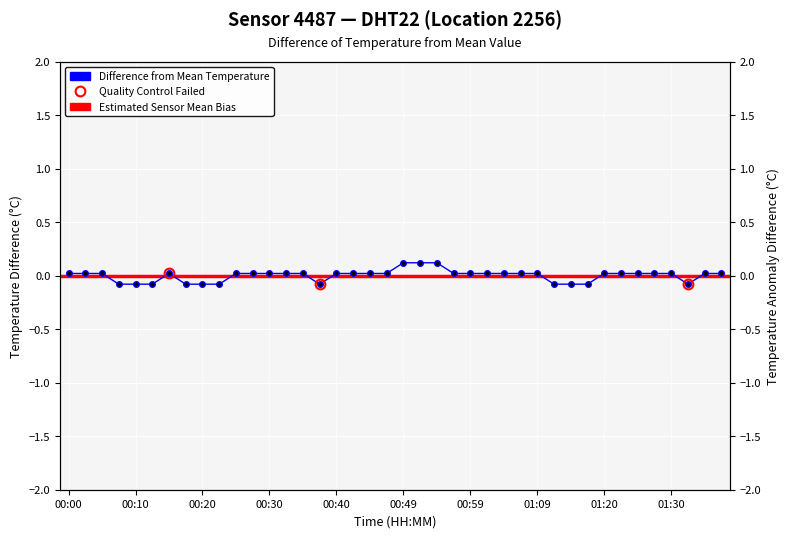

What is the value of the 22nd point from the left?

0.1